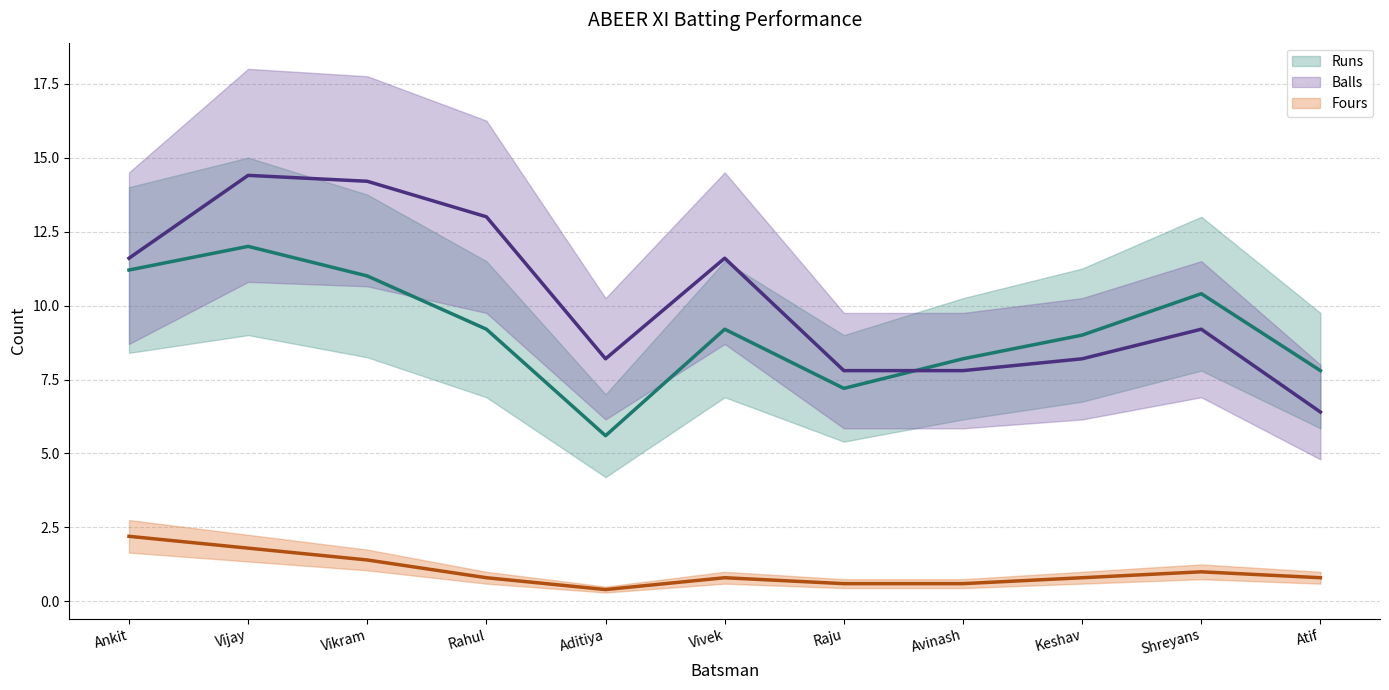

Which series has the largest total across all categories?

Balls (trend)